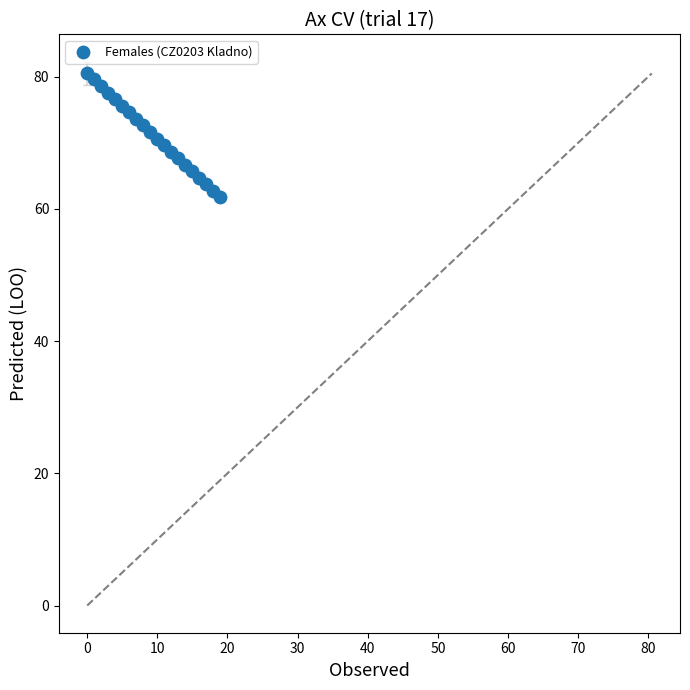

What is the range of Y values (max minus min)?

18.7